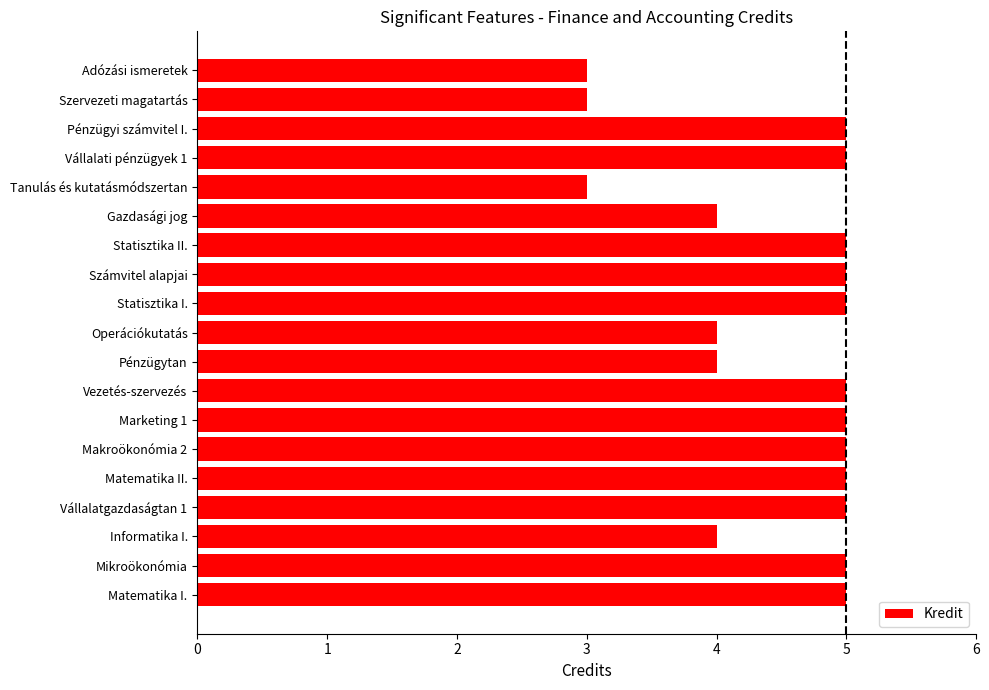

What is the approximate value at Gazdasági jog?

4